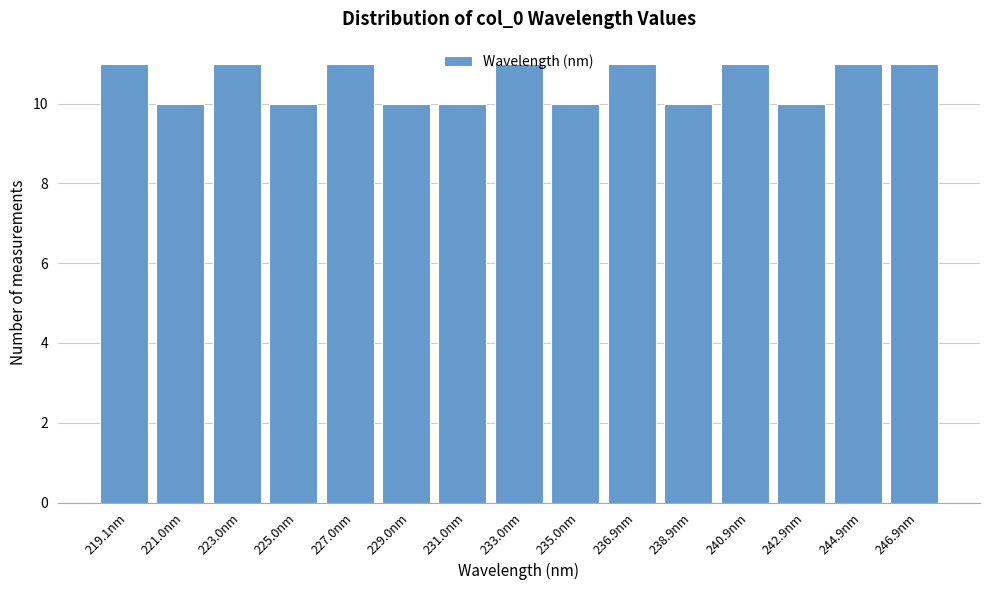

Reading left to right, list every bar in this chart as the range it spans on the x-axis followed by its height. Neither the bar edges nor the heights are printed on the chart, so give them approximately, as read against the axes.

218.0 to 220.0: 11
220.0 to 222.0: 10
222.0 to 224.0: 11
224.0 to 226.0: 10
226.0 to 228.0: 11
228.0 to 230.0: 10
230.0 to 232.0: 10
232.0 to 234.0: 11
234.0 to 236.0: 10
236.0 to 238.0: 11
238.0 to 240.0: 10
240.0 to 242.0: 11
242.0 to 243.8: 10
243.8 to 245.8: 11
245.8 to 247.8: 11